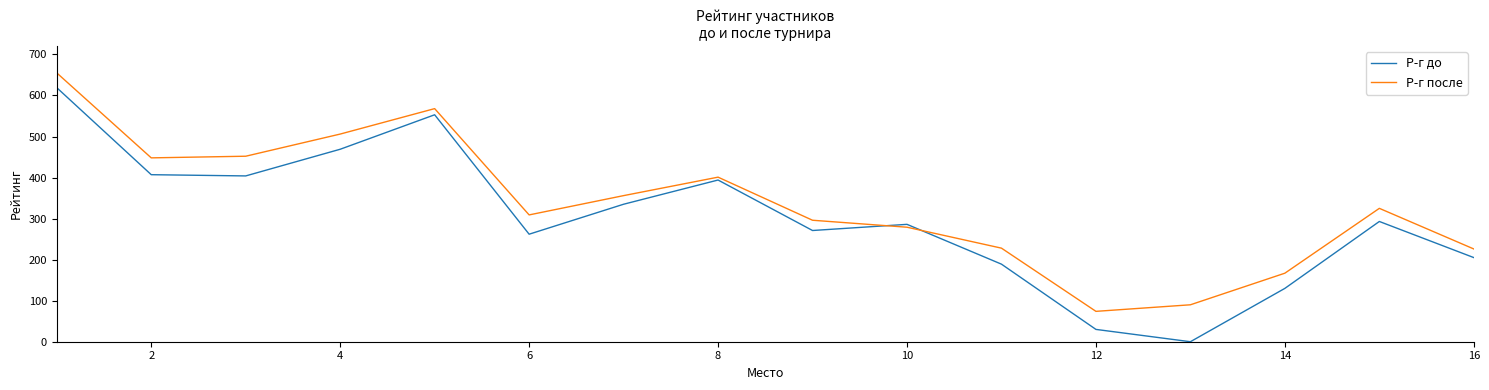

How many interior local valleys does the Р-г после series have?

3